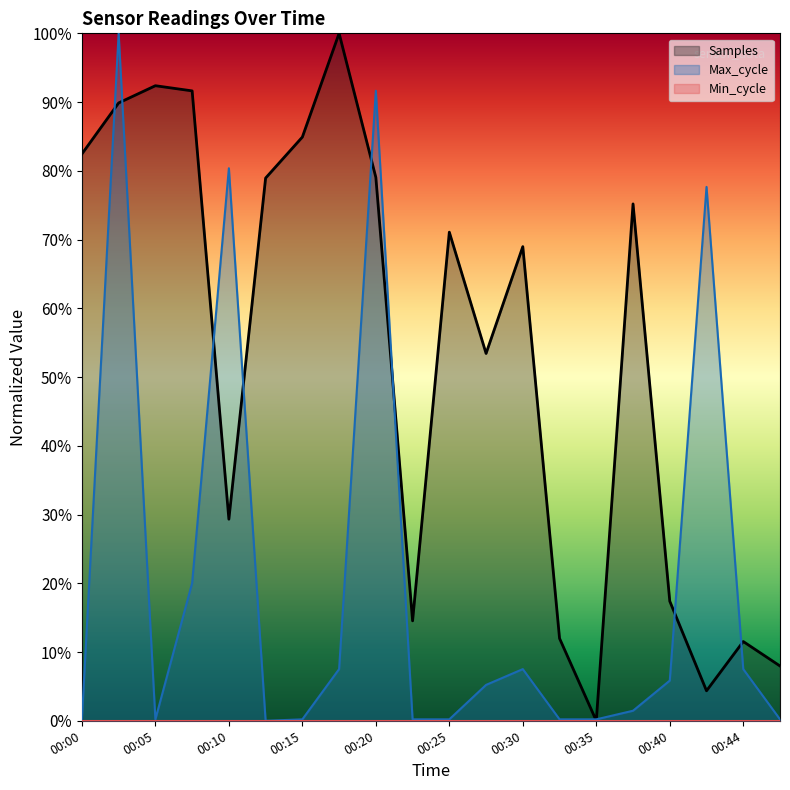

At 13, list the series in order from largest to smallest.

Samples, Max_cycle, Min_cycle